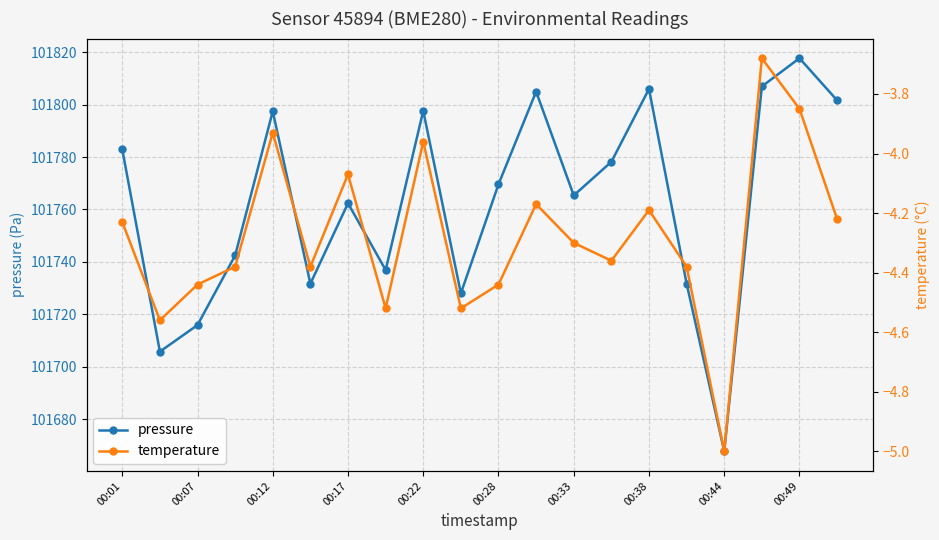

What is the difference between the second highest and second lowest values in the pressure series?

101.2